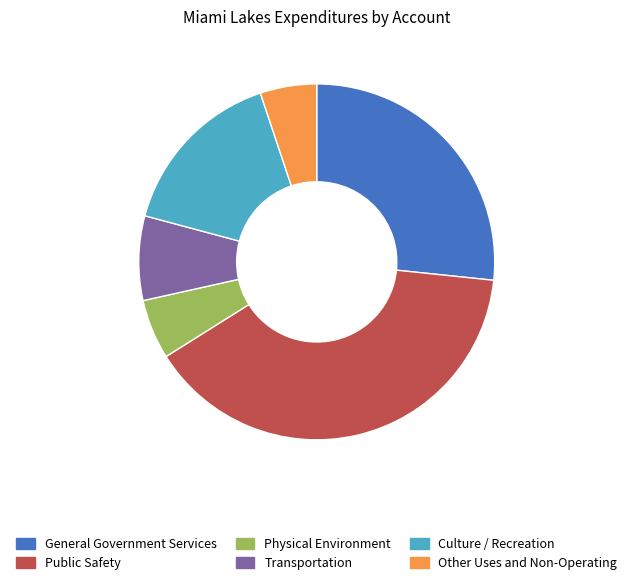

Which slice is the largest?

Public Safety